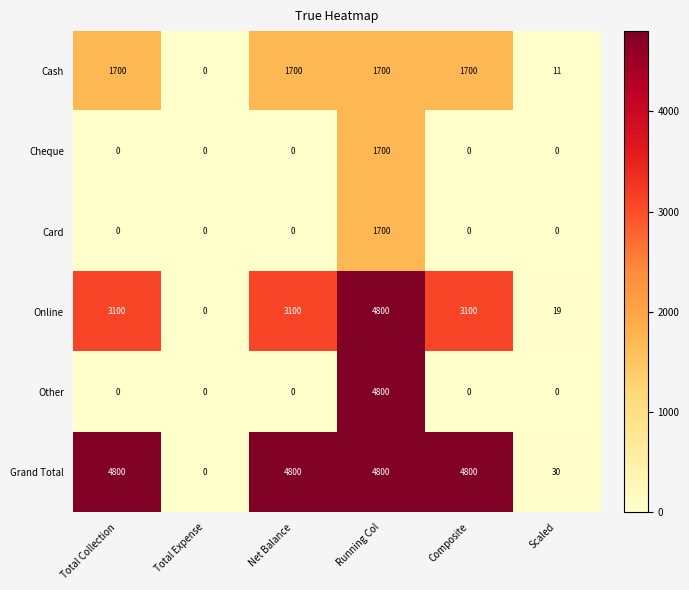

What is the average value of the Card series?

283